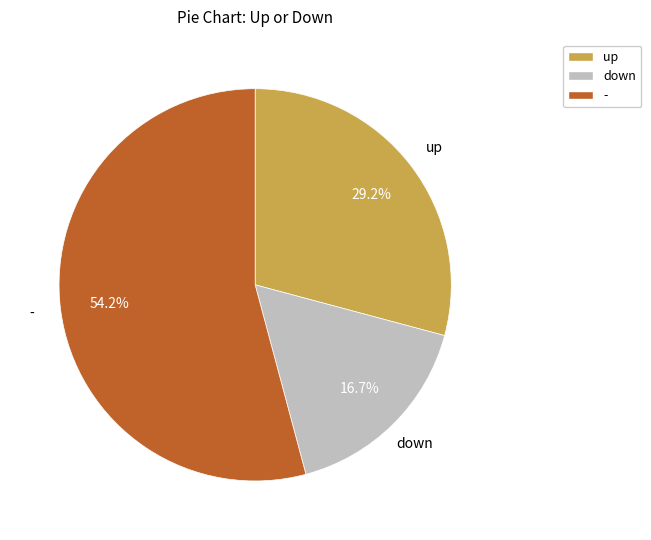

What percentage is the down slice, to the nearest percent?

17%